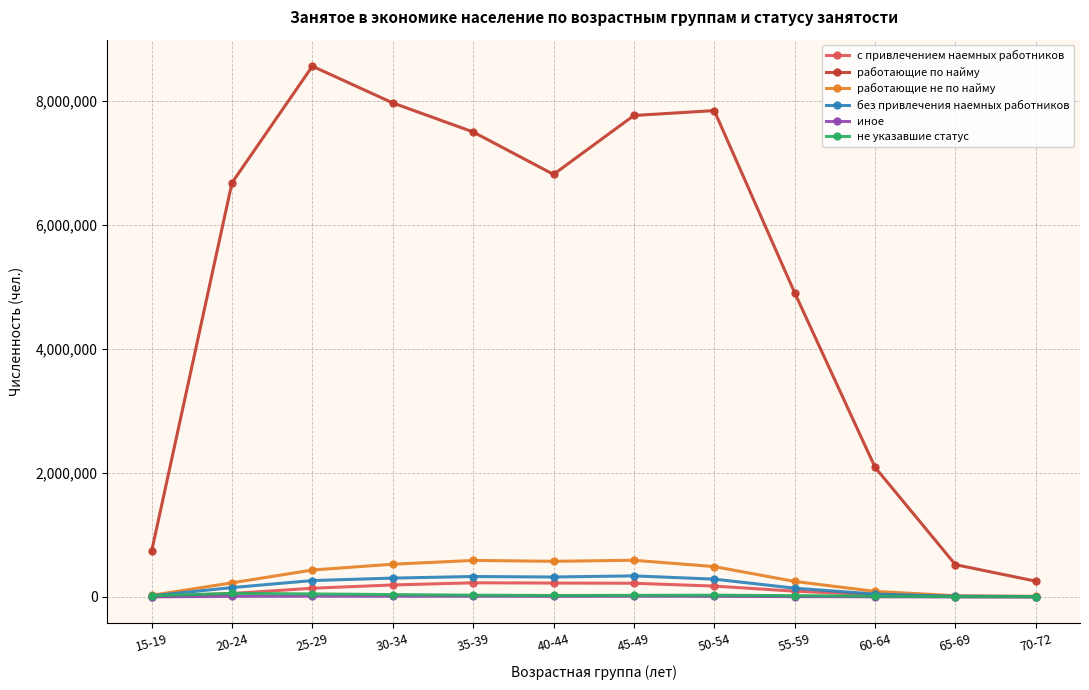

Is the value of иное at 20-24 greater than the value of работающие по найму at 40-44?

No